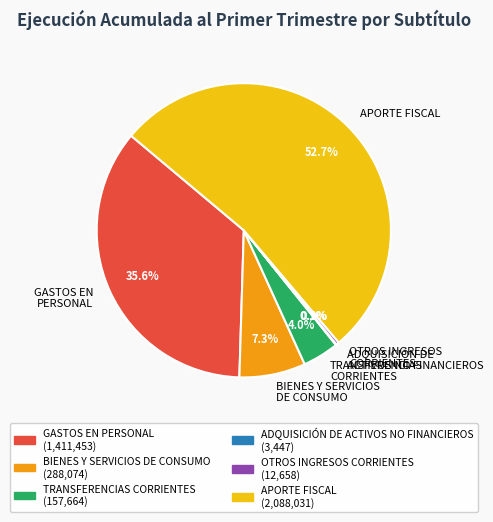

Which category has the biggest portion of the pie?

APORTE FISCAL